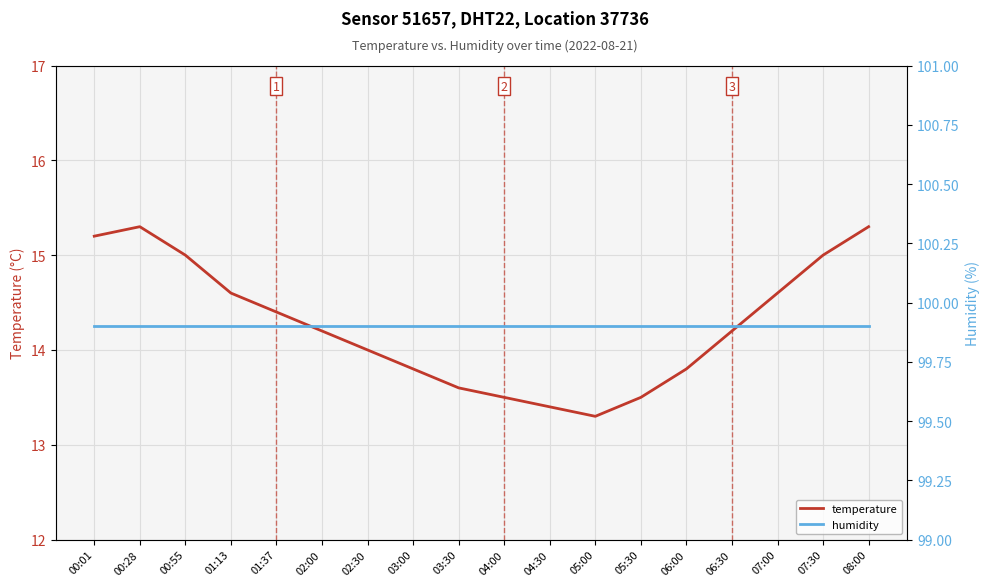

Does the chart have visible grid lines?

Yes